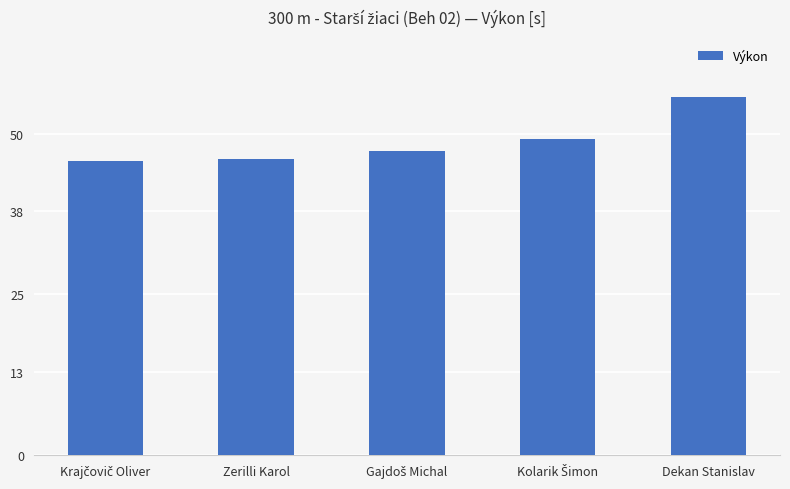

The chart shows a value of 17.2 at Zerilli Karol. True or false?

False